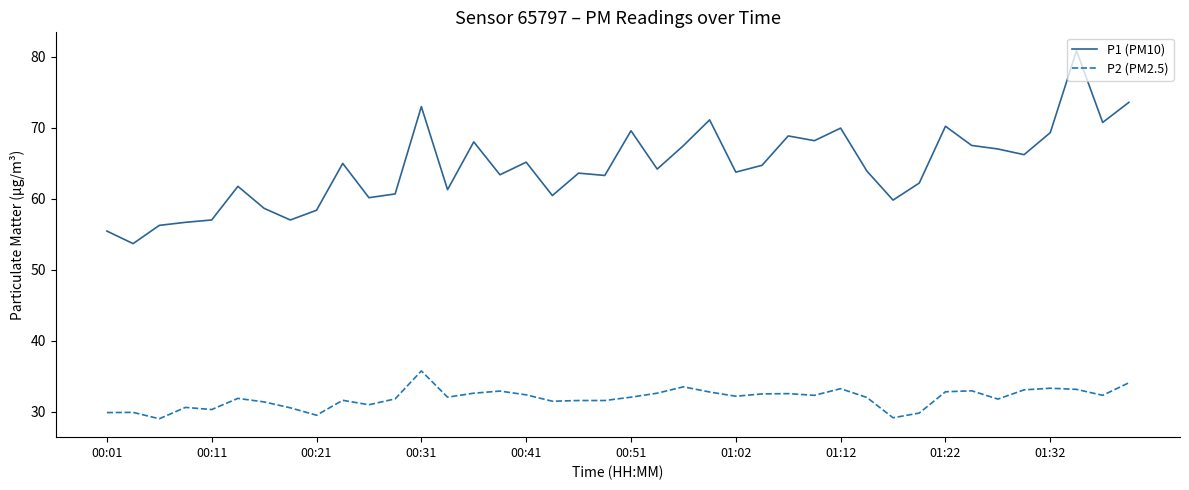

True or false: P1 (PM10) and P2 (PM2.5) intersect in this chart.

False